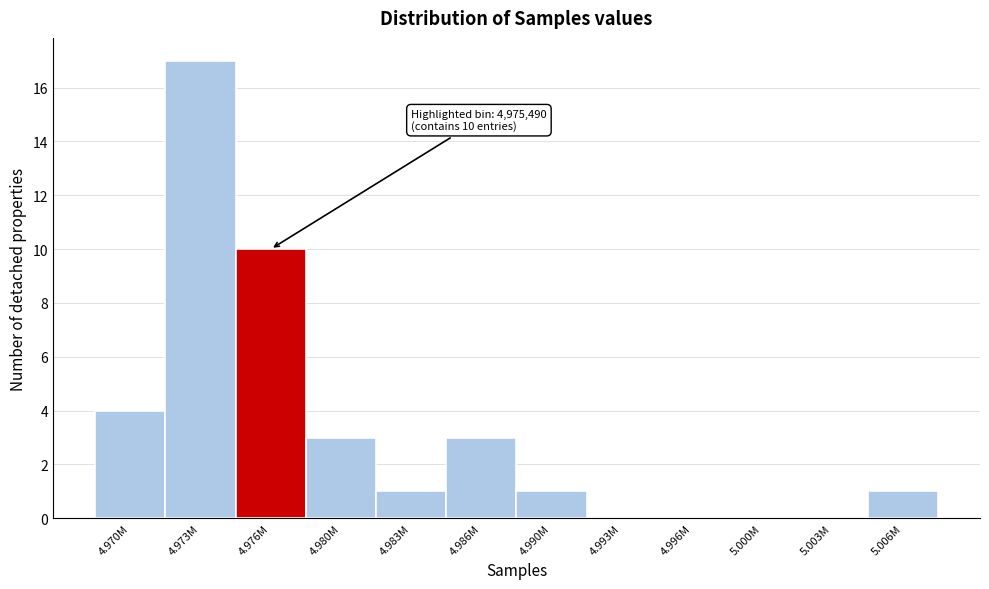

Reading right to left, what are all the values shown in this chart?

5.006M=1	5.003M=0	5.000M=0	4.996M=0	4.993M=0	4.990M=1	4.986M=3	4.983M=1	4.980M=3	4.976M=10	4.973M=17	4.970M=4